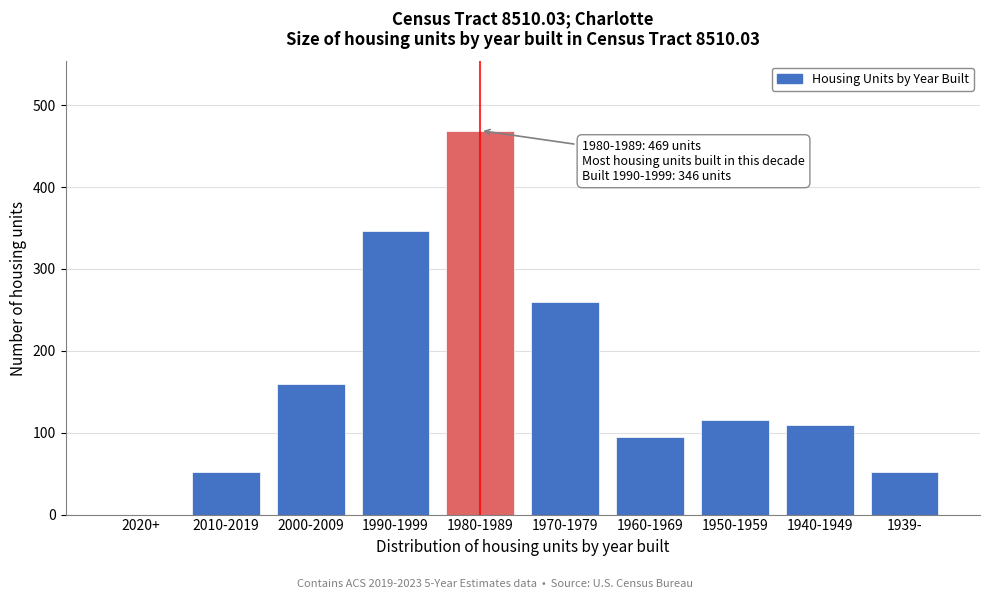

Reading left to right, list all the values displayed in this chart.

2020+=0	2010-2019=52	2000-2009=160	1990-1999=346	1980-1989=469	1970-1979=260	1960-1969=95	1950-1959=116	1940-1949=110	1939-=52